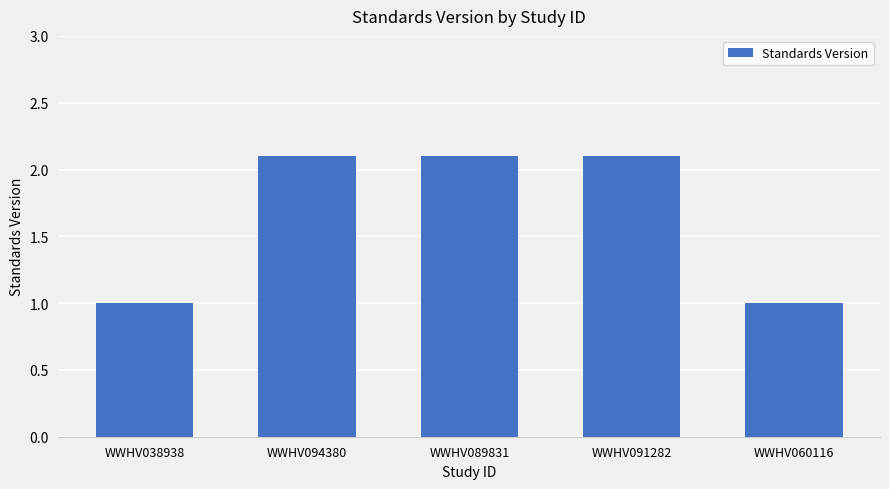

What is the average value?

1.7